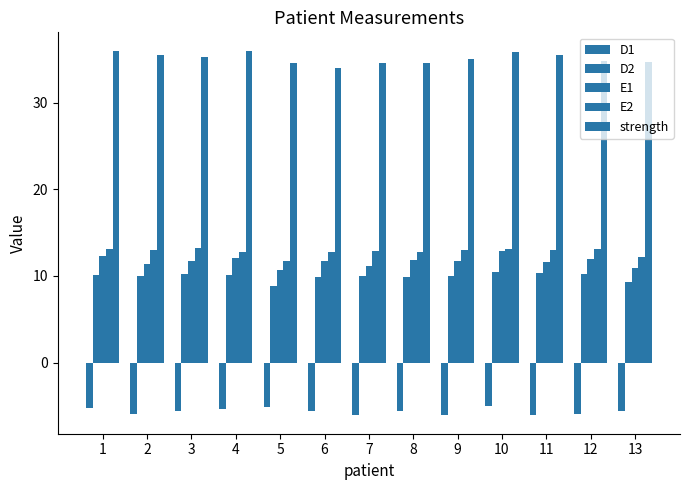

What is the sum of all D1 values?

-73.4